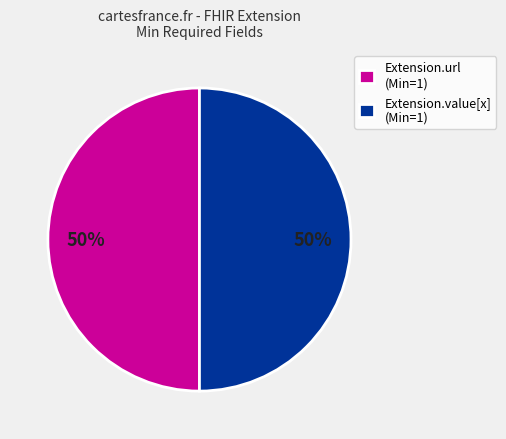

To the nearest percent, what percentage of the pie is Extension.value[x] (Min=1)?

50%